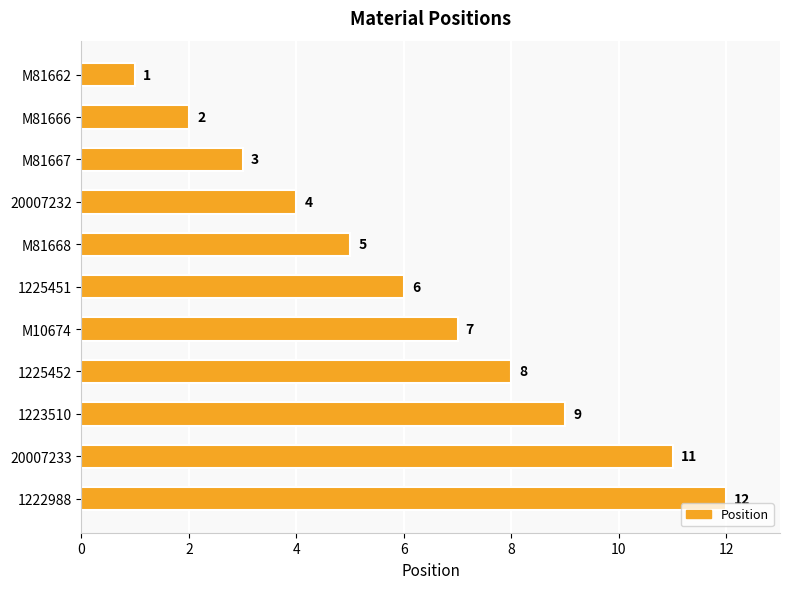

List the labels in order of value, smallest first.

M81662, M81666, M81667, 20007232, M81668, 1225451, M10674, 1225452, 1223510, 20007233, 1222988